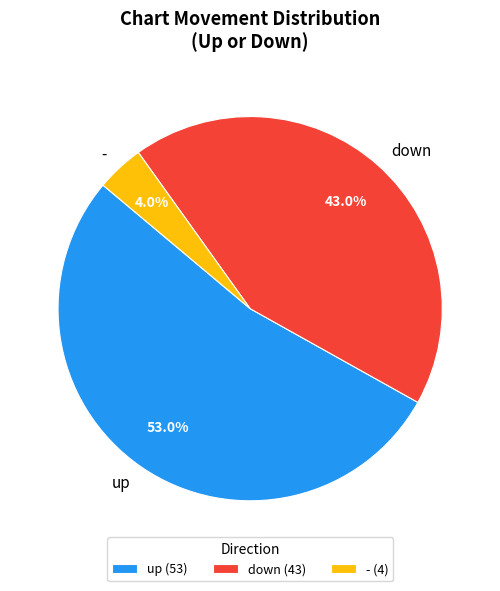

Combined, what portion of the pie is - and down?

47.0%